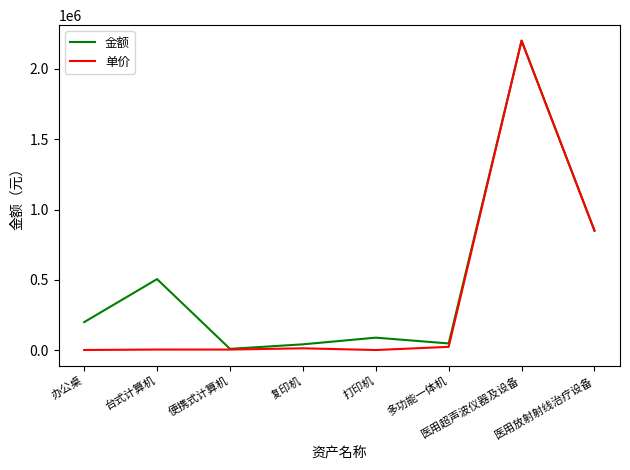

Does the chart have visible grid lines?

No